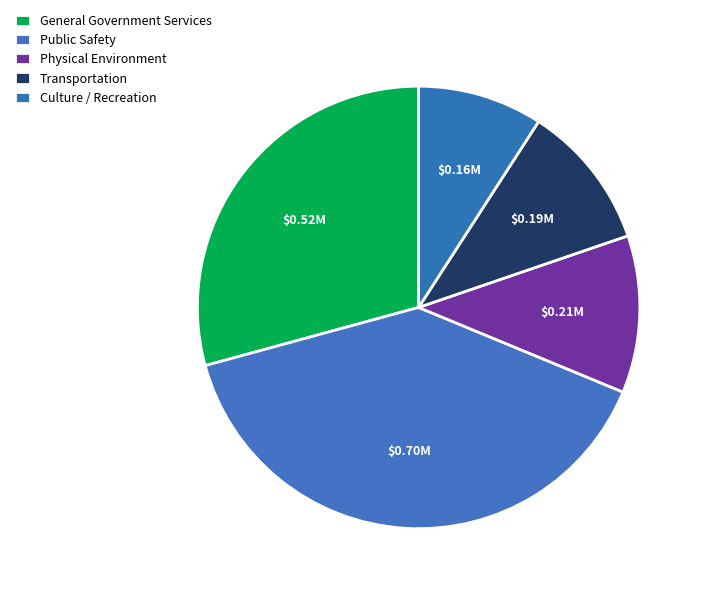

To the nearest percent, what is the difference between the largest and smallest slice percentages?

30%